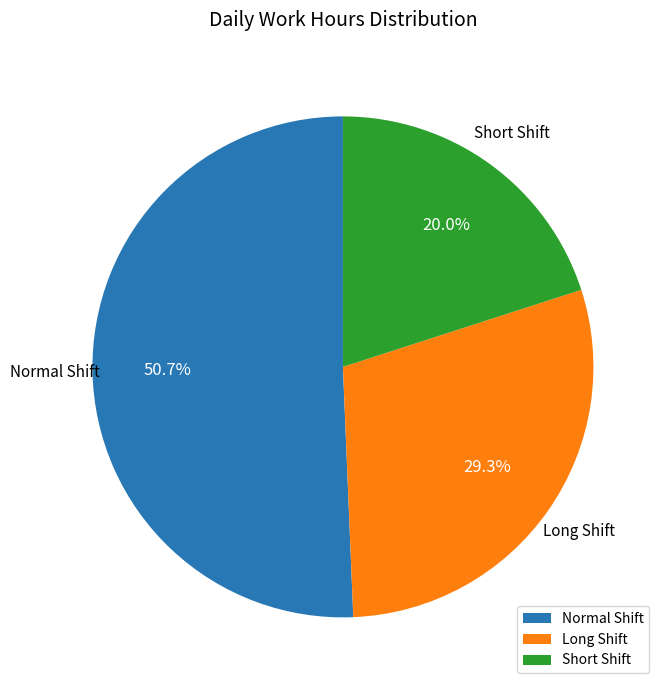

What is the ratio of the value at Normal Shift to the value at Long Shift?

1.7